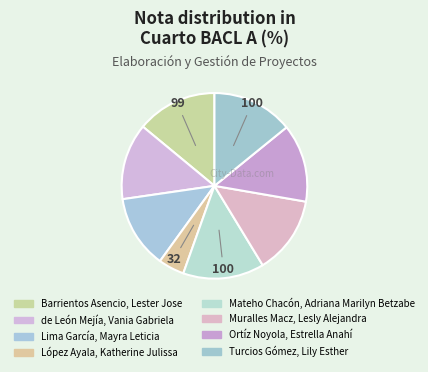

Combined, do Muralles Macz, Lesly Alejandra and López Ayala, Katherine Julissa account for over 50%?

No